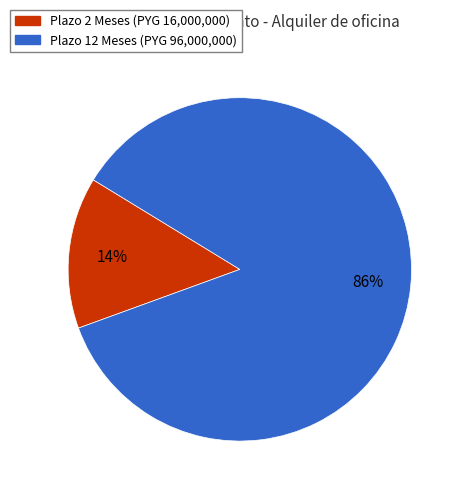

To the nearest percent, what is the average slice percentage?

50%